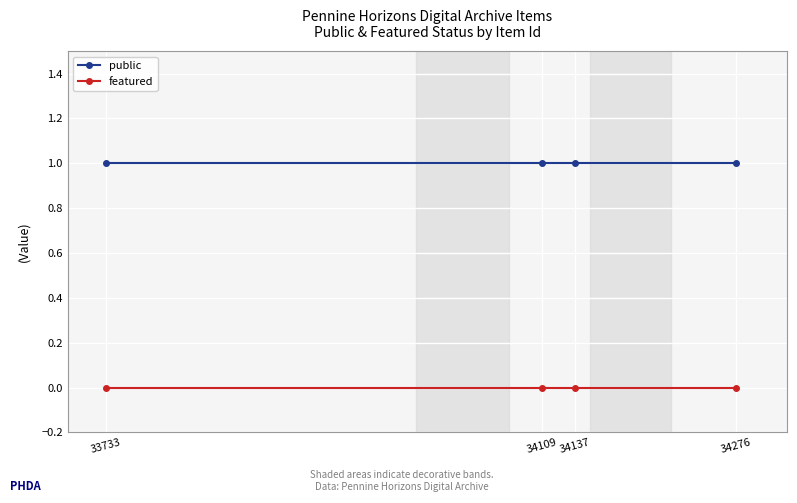

True or false: public and featured intersect in this chart.

False